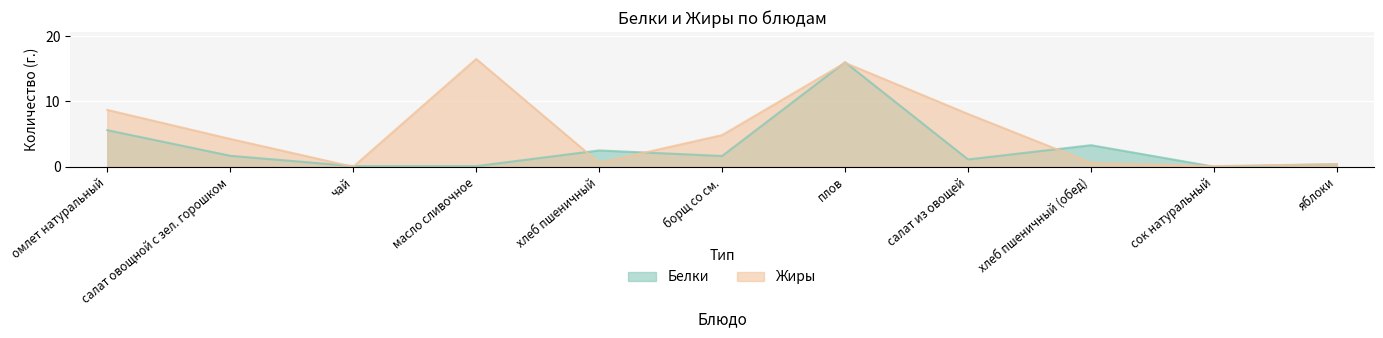

After their last crossing, which series has the higher values: Жиры or Белки?

Жиры